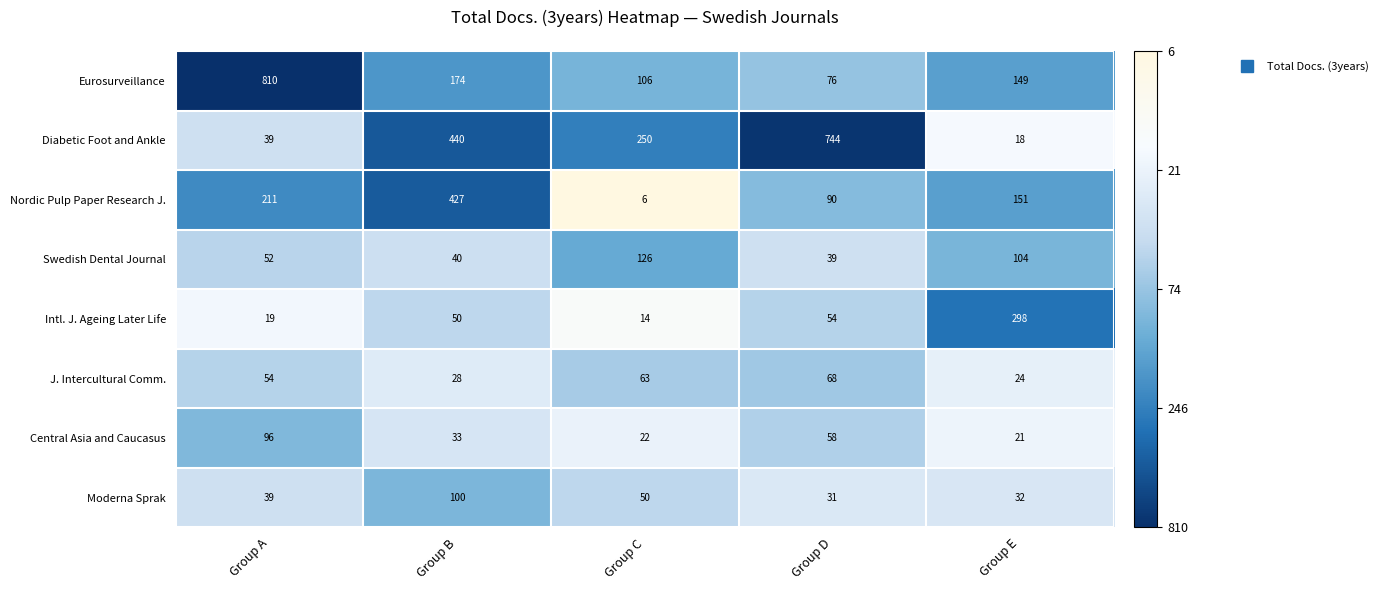

What is the lowest value of the J. Intercultural Comm. series?

24